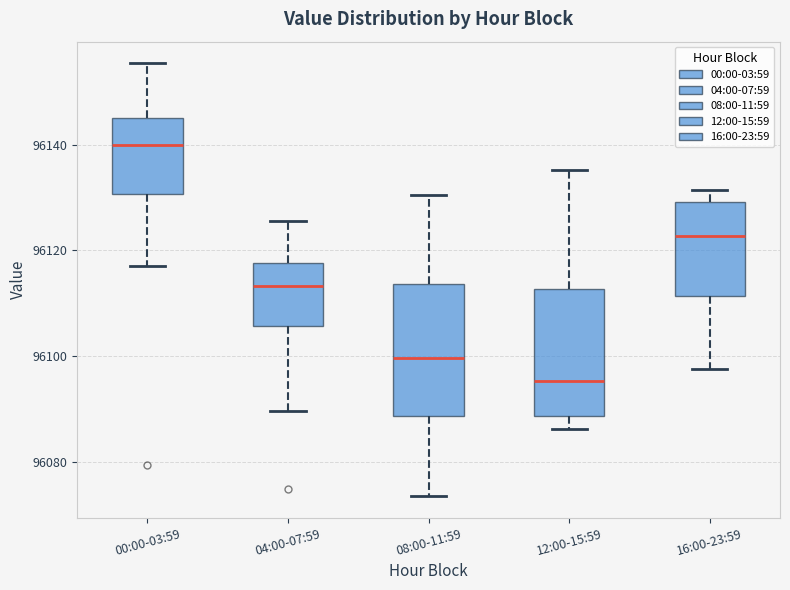

Reading left to right, read every box against the y-axis: the position of its median line, the range the box covers, and the ends of its whiskers. The values are not printed on the chart, so give them approximately, as read against the axis.

00:00-03:59: median 96140, box 96130 to 96146, whiskers 96118 to 96156
04:00-07:59: median 96114, box 96106 to 96118, whiskers 96090 to 96126
08:00-11:59: median 96100, box 96088 to 96114, whiskers 96074 to 96130
12:00-15:59: median 96096, box 96088 to 96112, whiskers 96086 to 96136
16:00-23:59: median 96122, box 96112 to 96130, whiskers 96098 to 96132